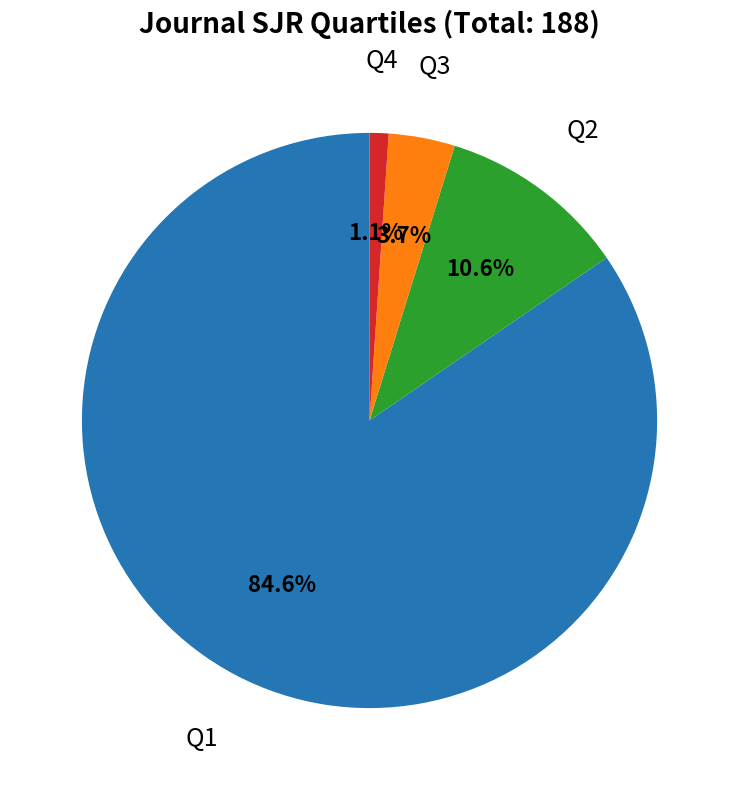

Is the sum of Q2 and Q4 greater than half?

No